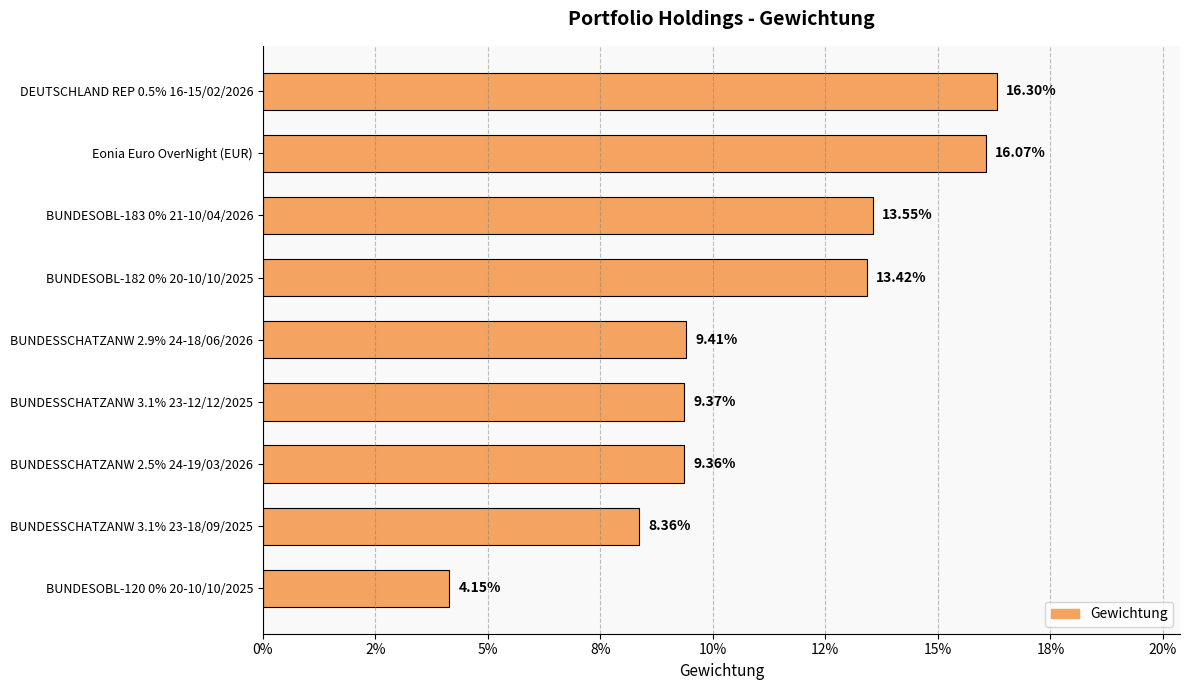

Are the bars horizontal?

Yes